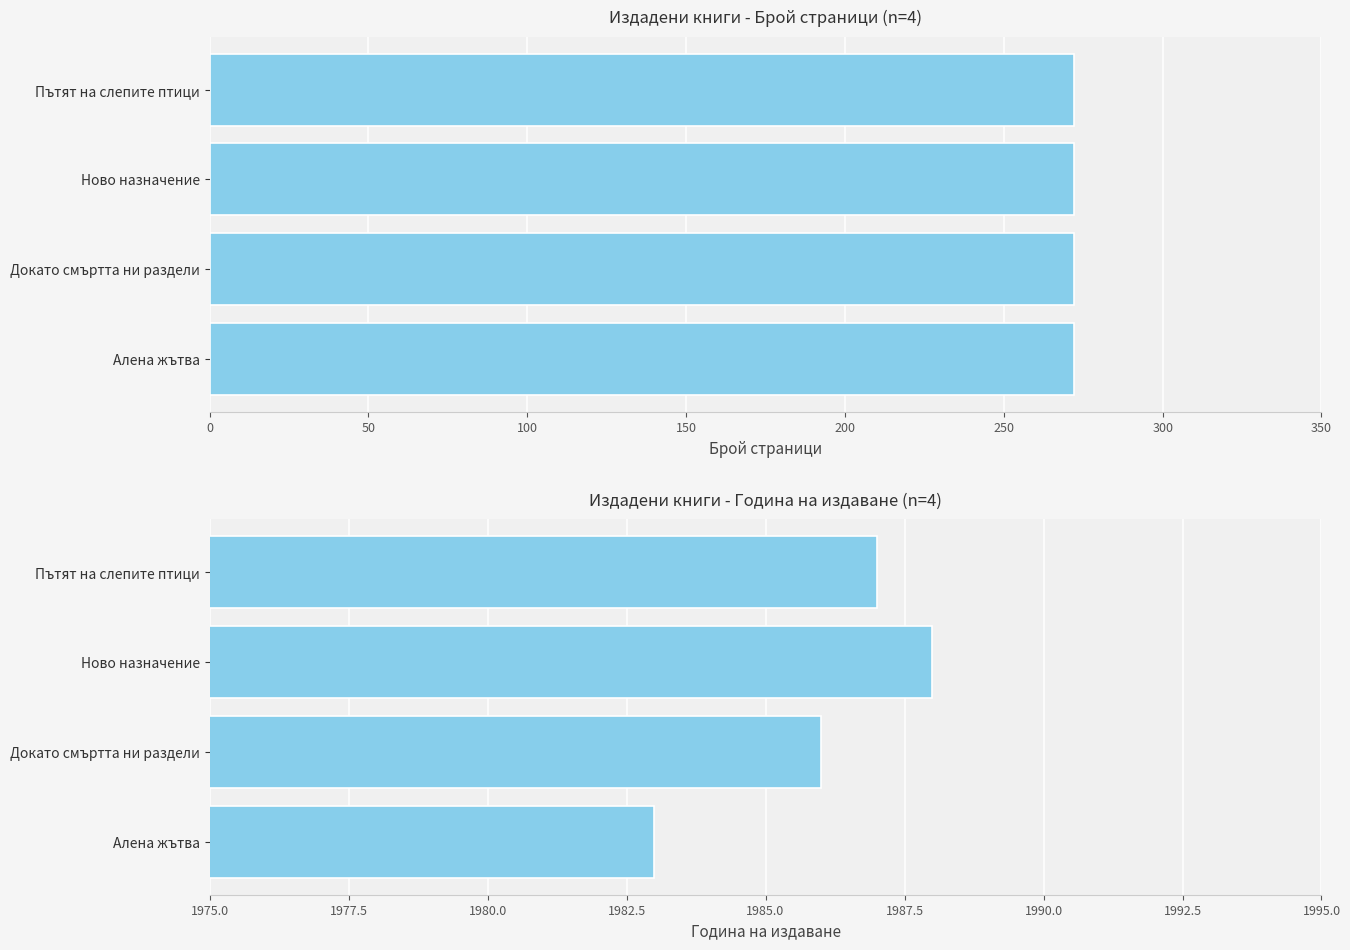

What is the value of the Година на издаване bar at the 2nd from the left?

1986.0